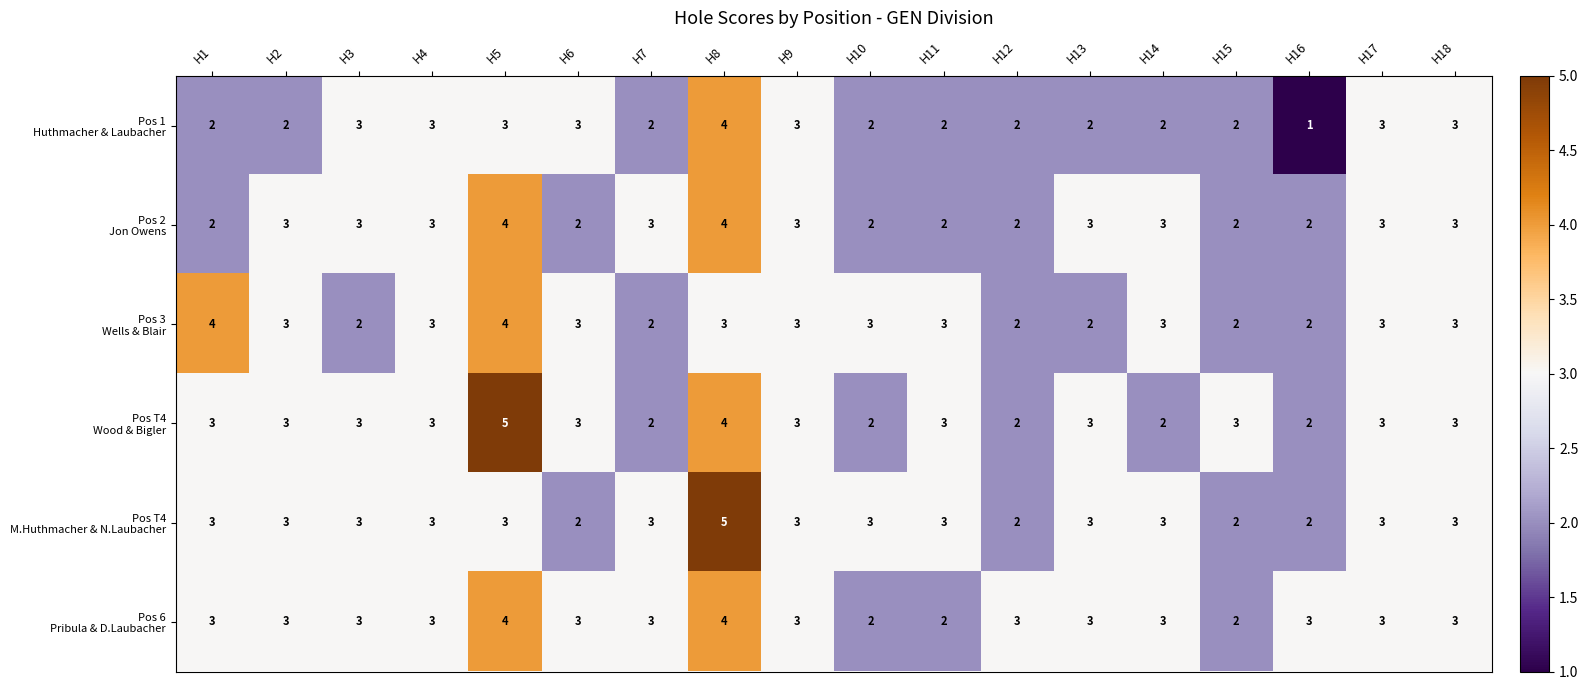

What is the total value across all series at H2?

17